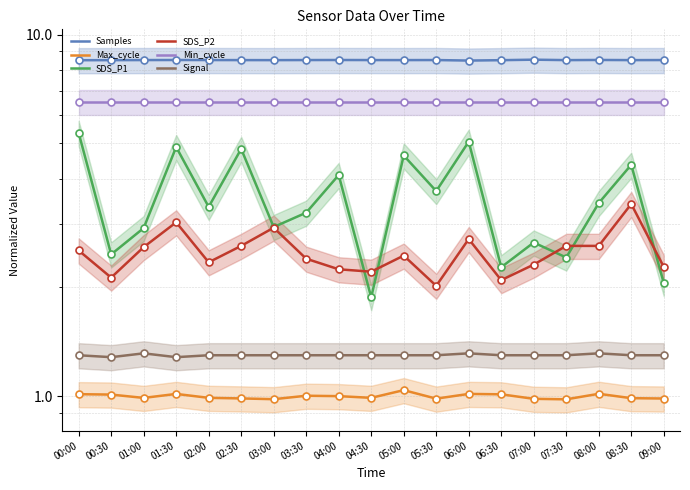

Where do SDS_P1 and SDS_P2 first cross each other?

04:00 and 04:30